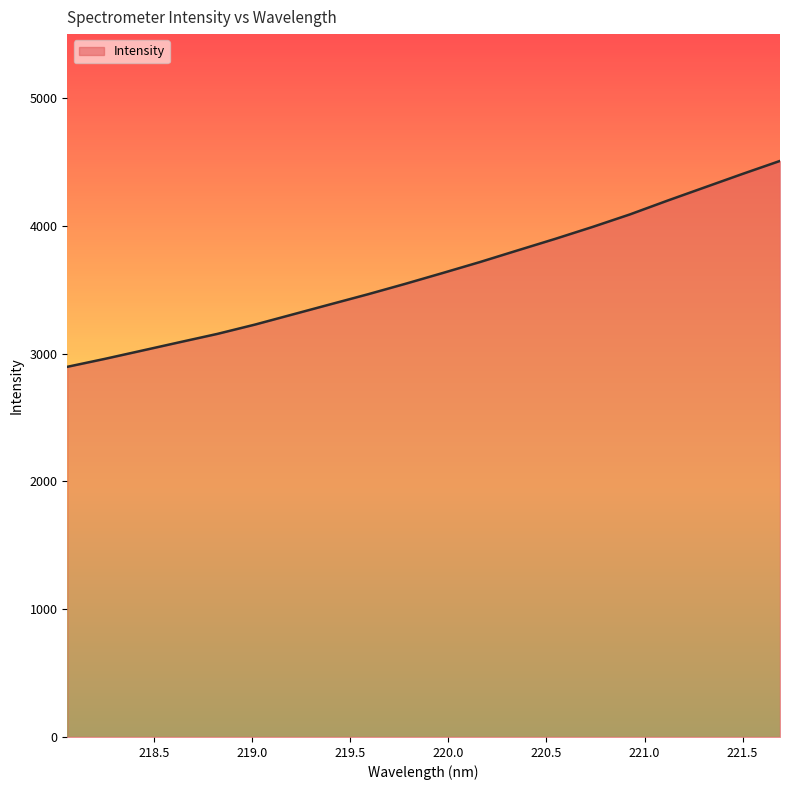

What is the maximum value shown in the chart?

4507.6